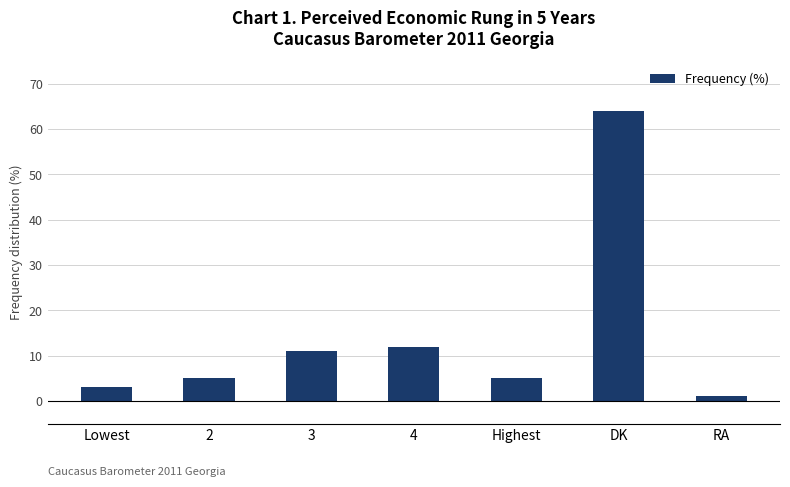

What is the label of the 4th bar from the right?

4